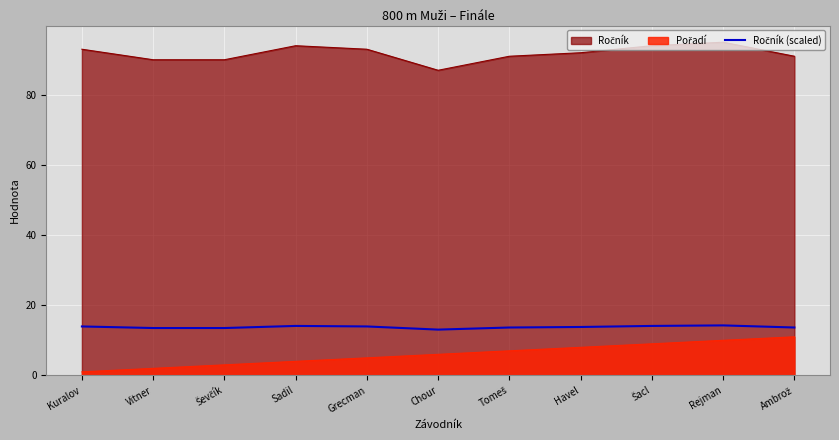

What position from the right is Havel?

4